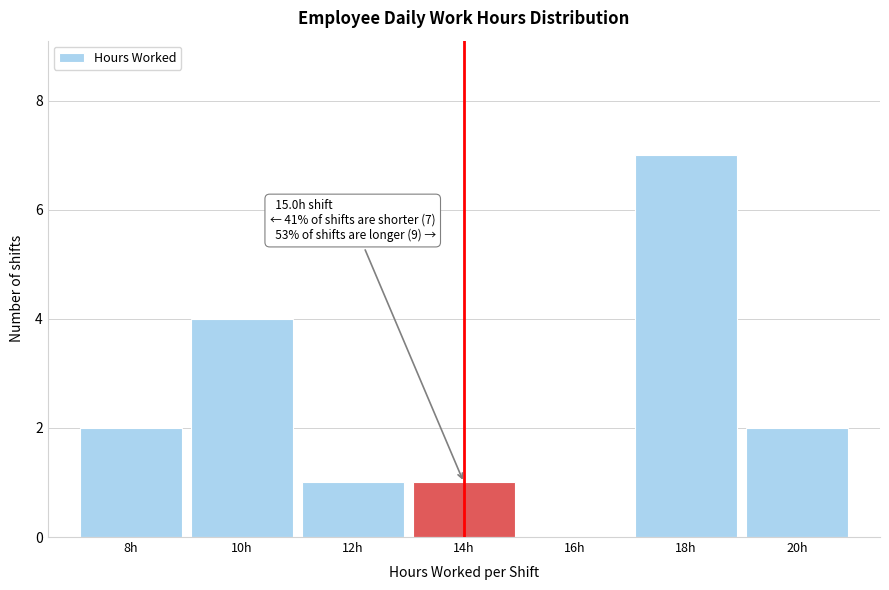

Reading right to left, extract all data points from this chart.

20h=2	18h=7	16h=0	14h=1	12h=1	10h=4	8h=2